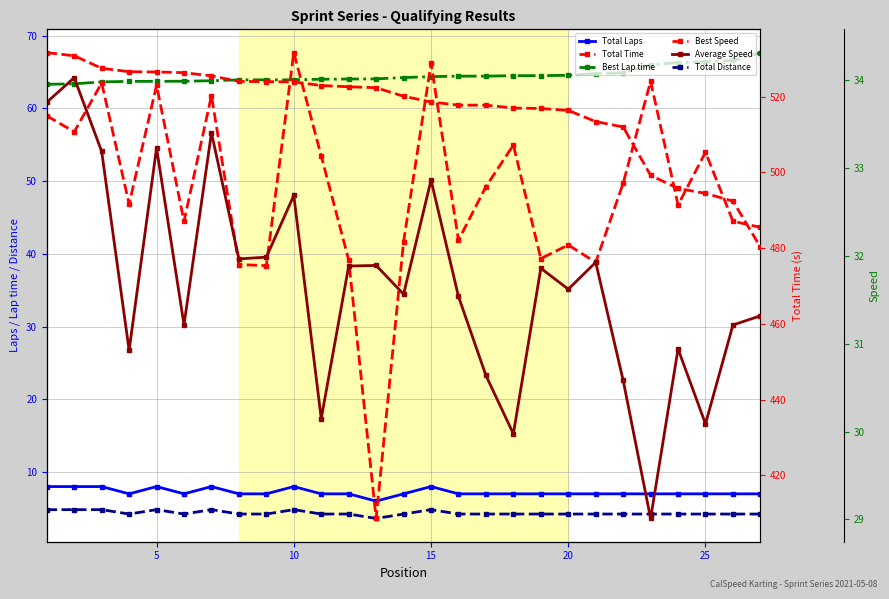

Which series has the widest spread of values?

Total Time